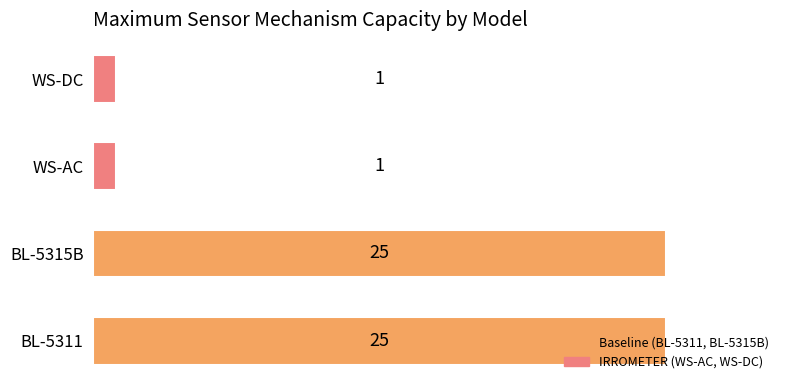

The value at WS-DC is 1. True or false?

True